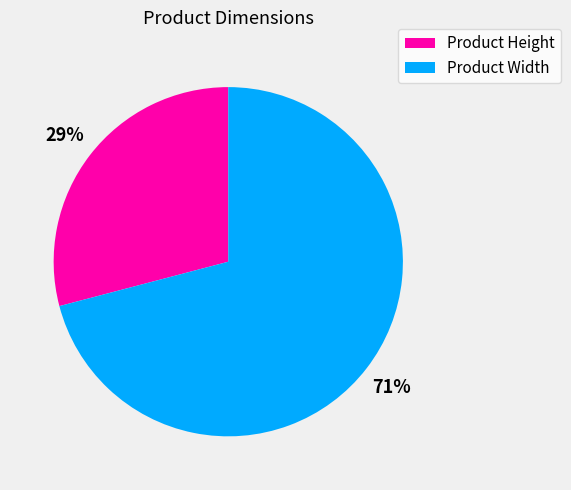

Which slice represents more than half of the pie?

Product Width